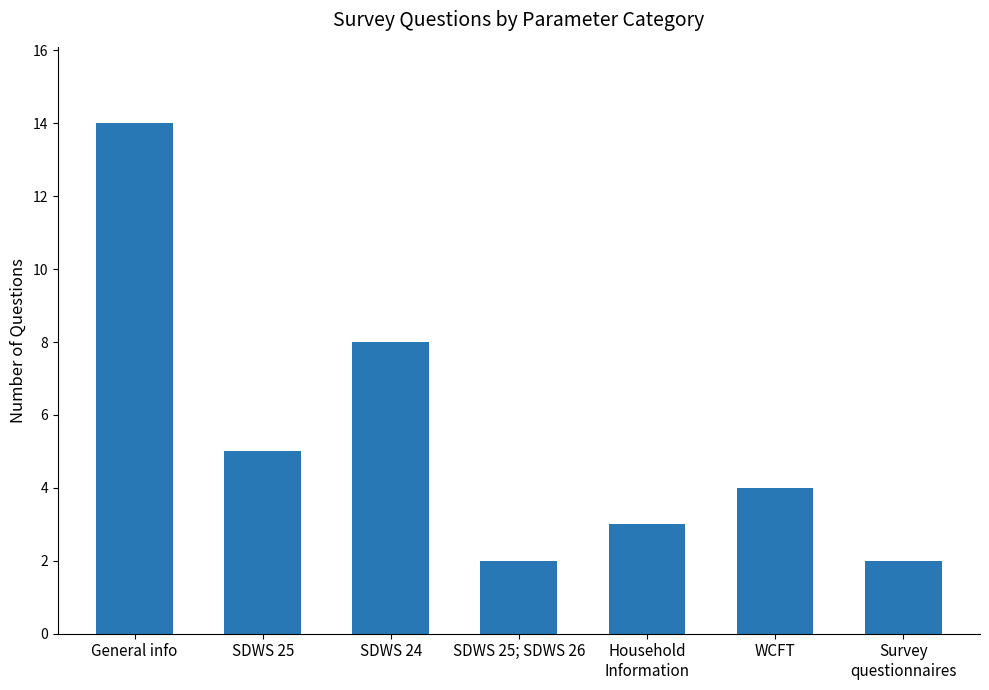

What is the difference between the second highest and minimum values?

6